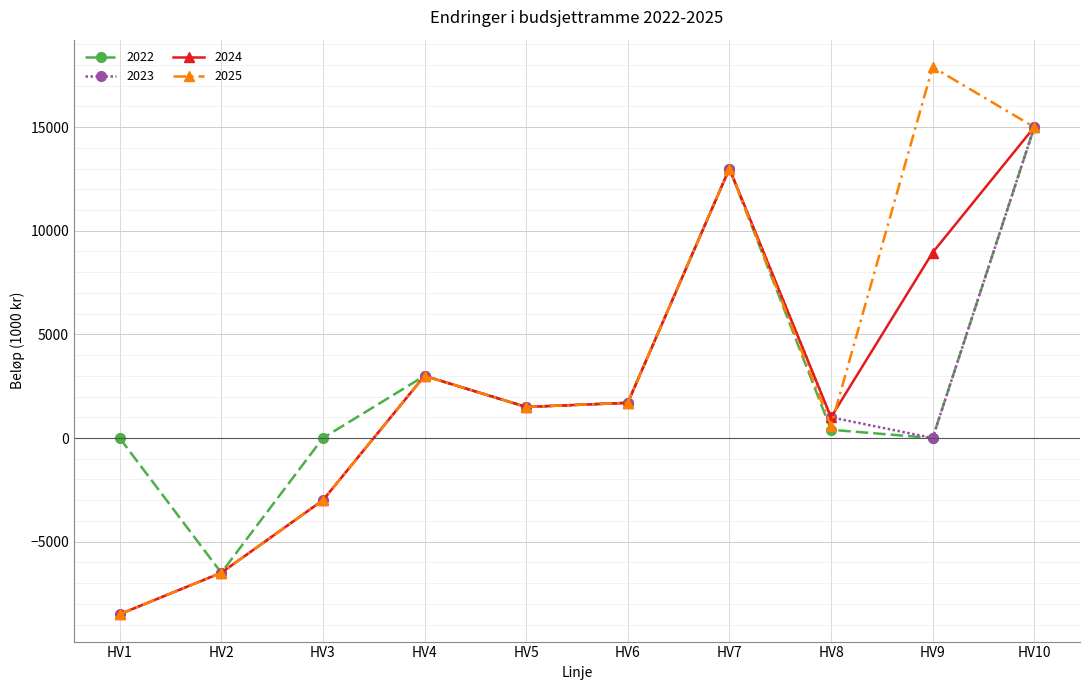

How many lines are shown in the chart?

4